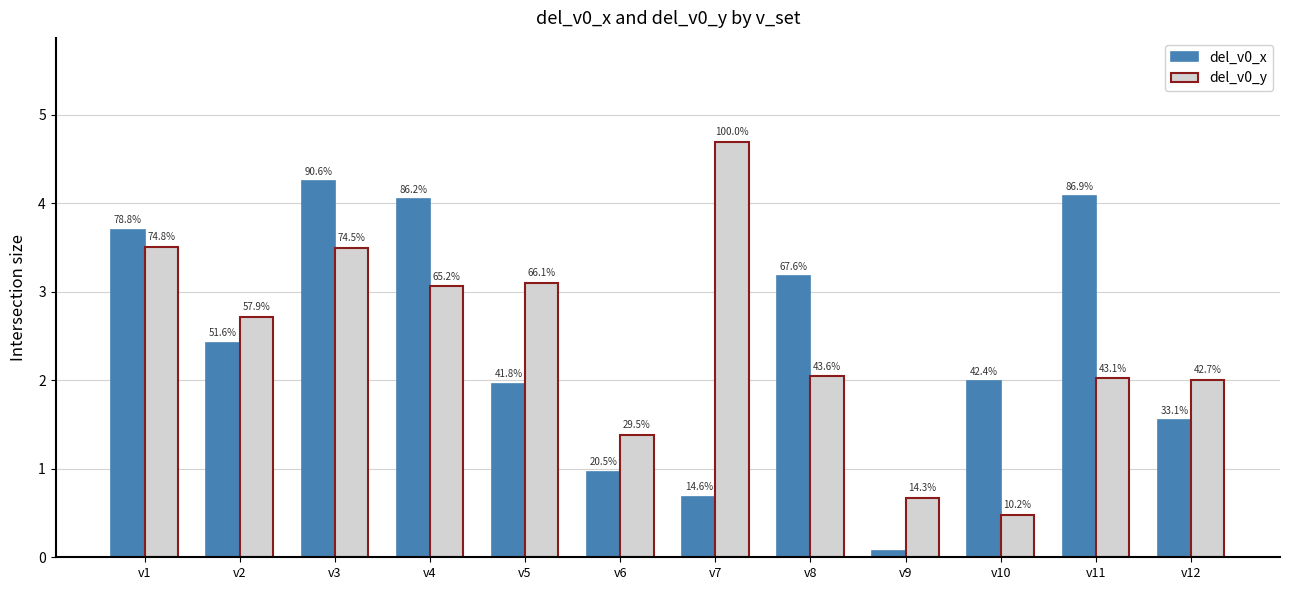

Between v3 and v4, which series saw the biggest shift?

del_v0_y